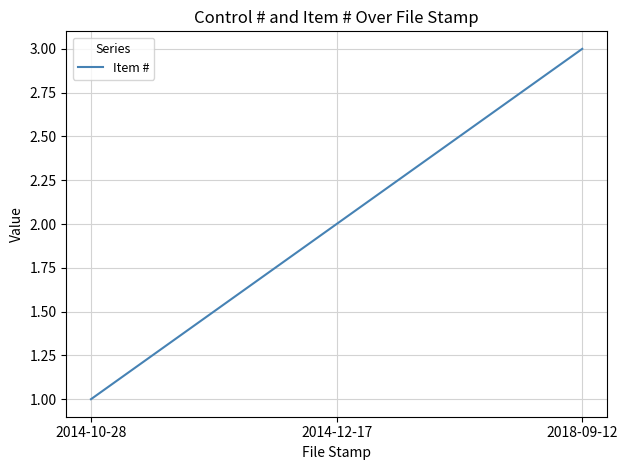

Which label corresponds to the smallest value in the chart?

2014-10-28